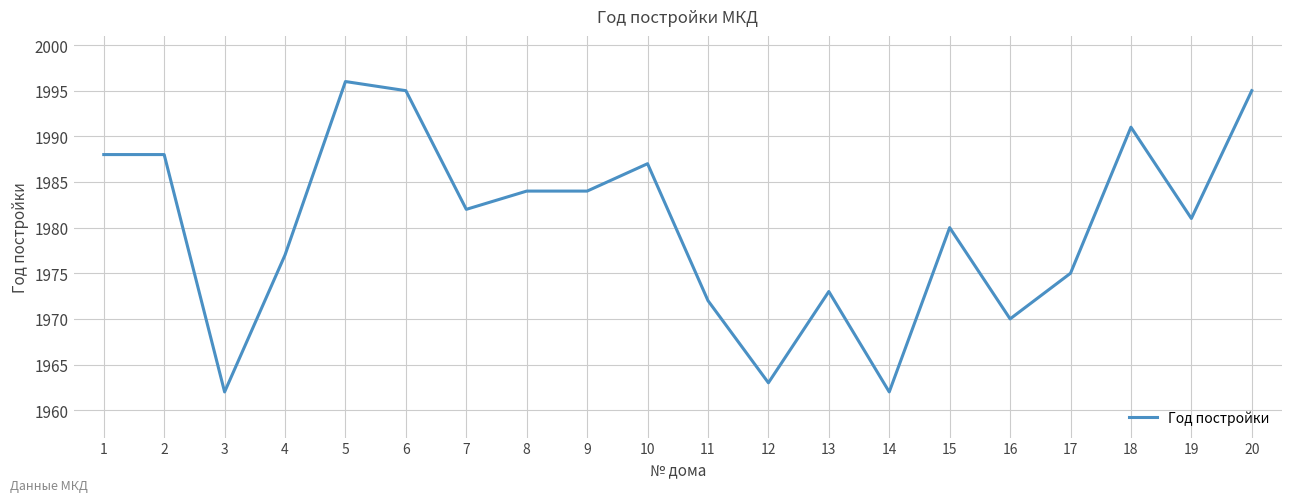

What is the average value?

1980